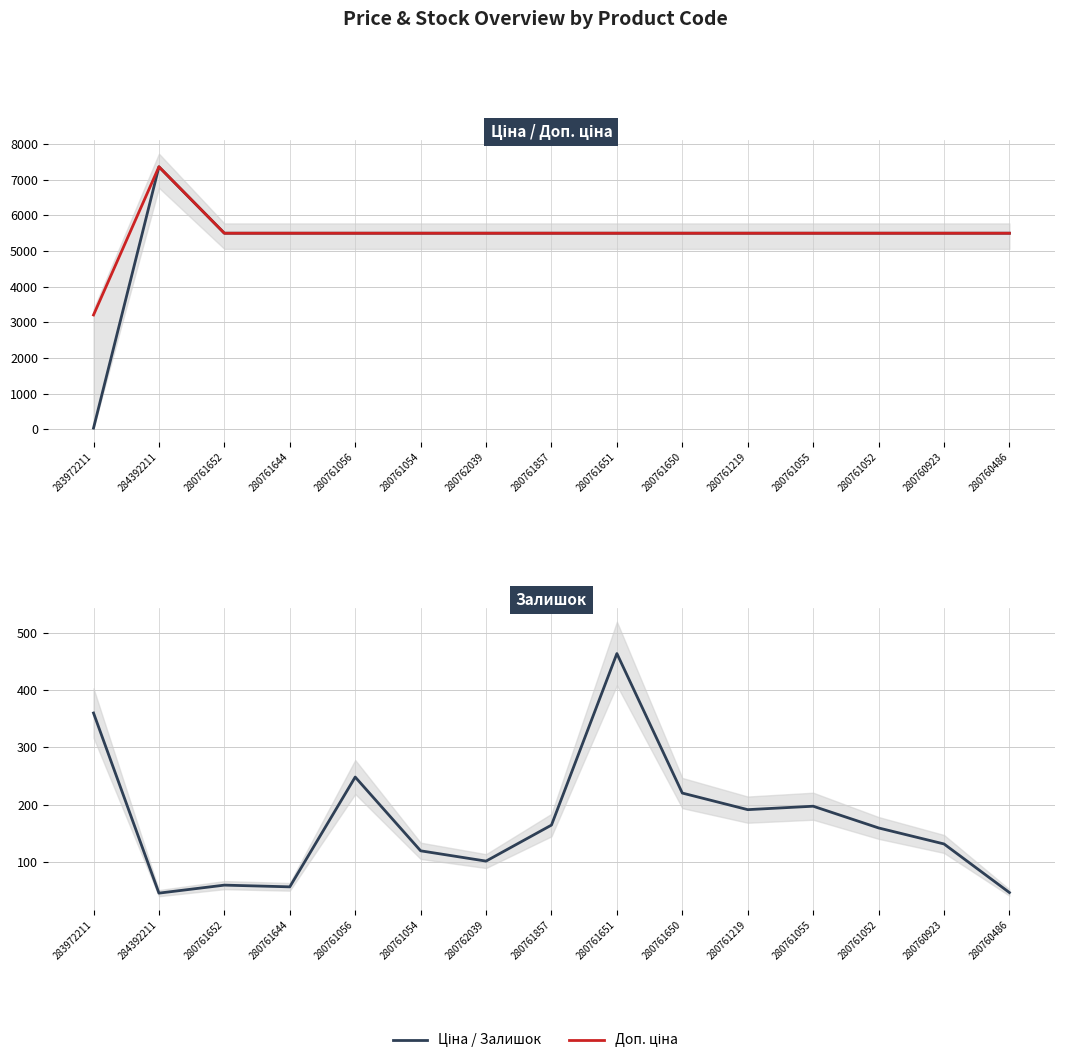

Reading right to left, list all the values displayed in this chart.

Ціна: 280760486=5497.3	280760923=5497.3	280761052=5497.3	280761055=5497.3	280761219=5497.3	280761650=5497.3	280761651=5497.3	280761857=5497.3	280762039=5497.3	280761054=5497.3	280761056=5497.3	280761644=5497.3	280761652=5497.3	284392211=7360.2	283972211=32.0
Доп. ціна: 280760486=5497.3	280760923=5497.3	280761052=5497.3	280761055=5497.3	280761219=5497.3	280761650=5497.3	280761651=5497.3	280761857=5497.3	280762039=5497.3	280761054=5497.3	280761056=5497.3	280761644=5497.3	280761652=5497.3	284392211=7360.2	283972211=3205.0
Залишок: 280760486=46.0	280760923=131.0	280761052=159.0	280761055=197.0	280761219=191.0	280761650=220.0	280761651=464.0	280761857=164.0	280762039=101.0	280761054=119.0	280761056=248.0	280761644=56.0	280761652=59.0	284392211=45.0	283972211=360.0